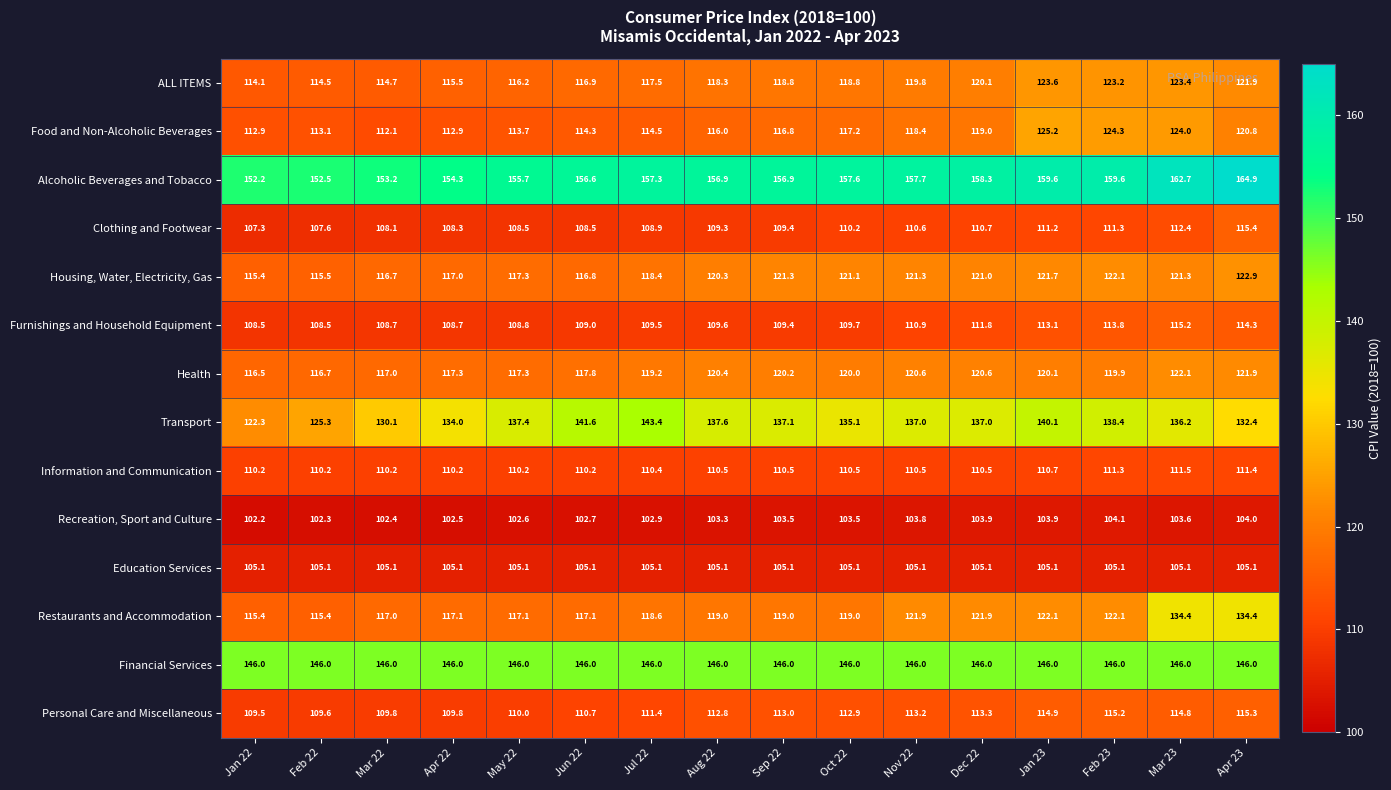

What is the spread (max minus min) of values at Nov 22?

53.9